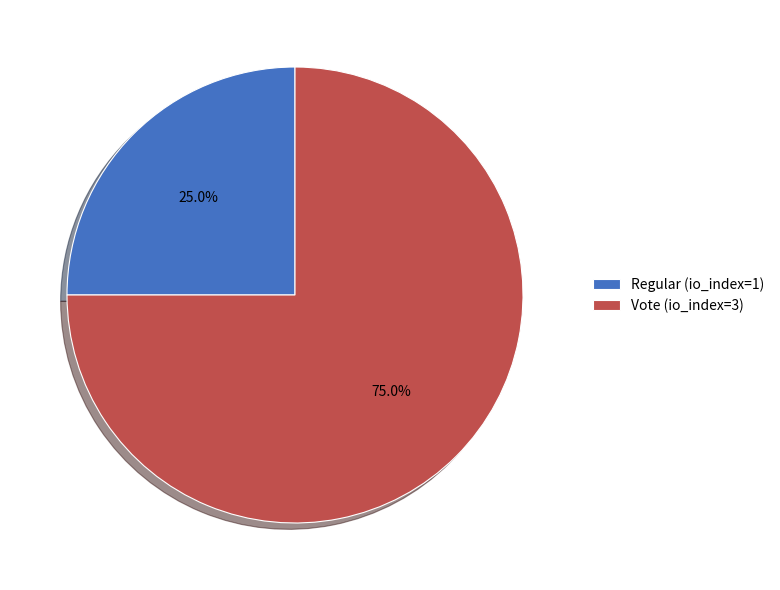

Is Regular (io_index=1) the majority of the pie?

No